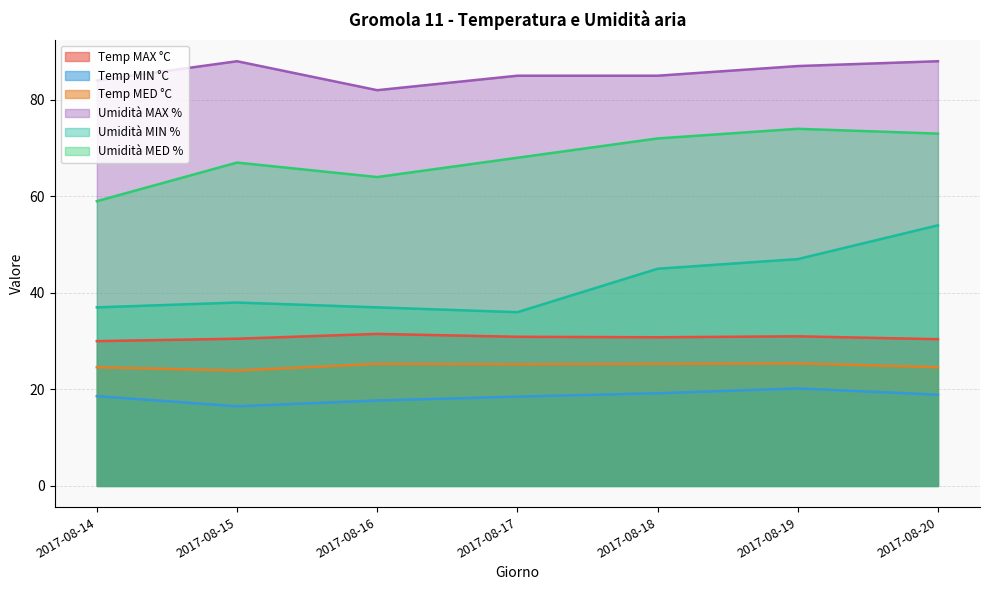

Which category has the lowest value in the Temp MAX °C series?

2017-08-14